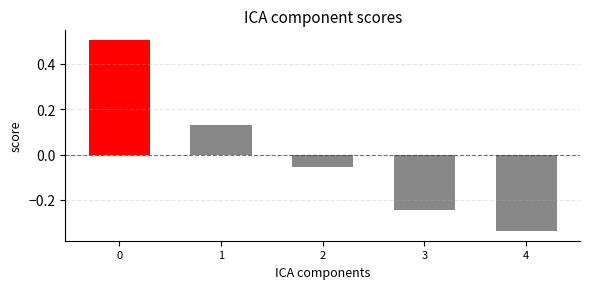

What is the greatest value displayed?

0.5